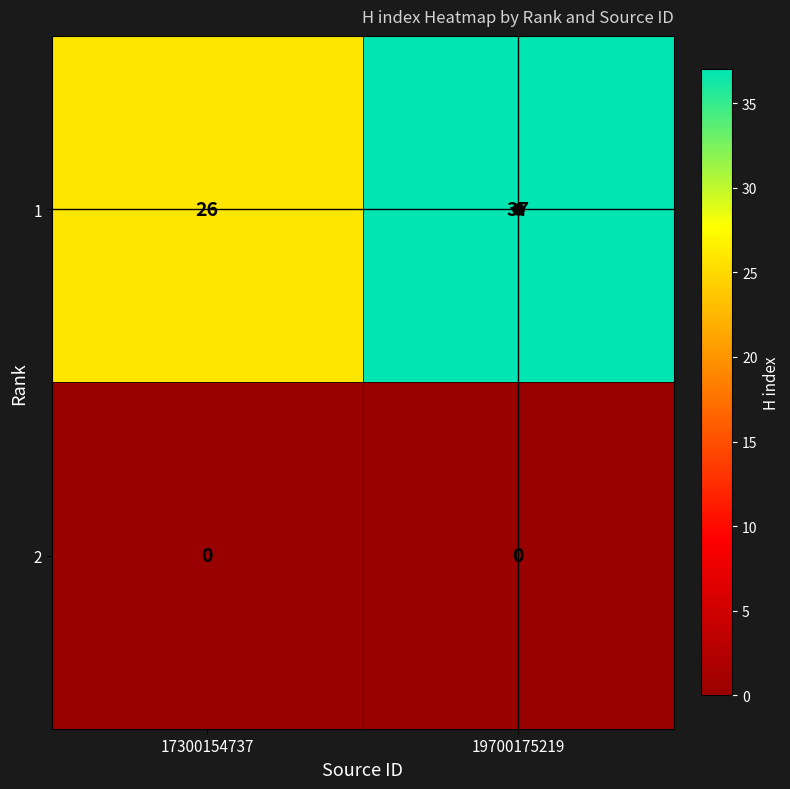

What is the difference between the highest and lowest values at 19700175219?

37